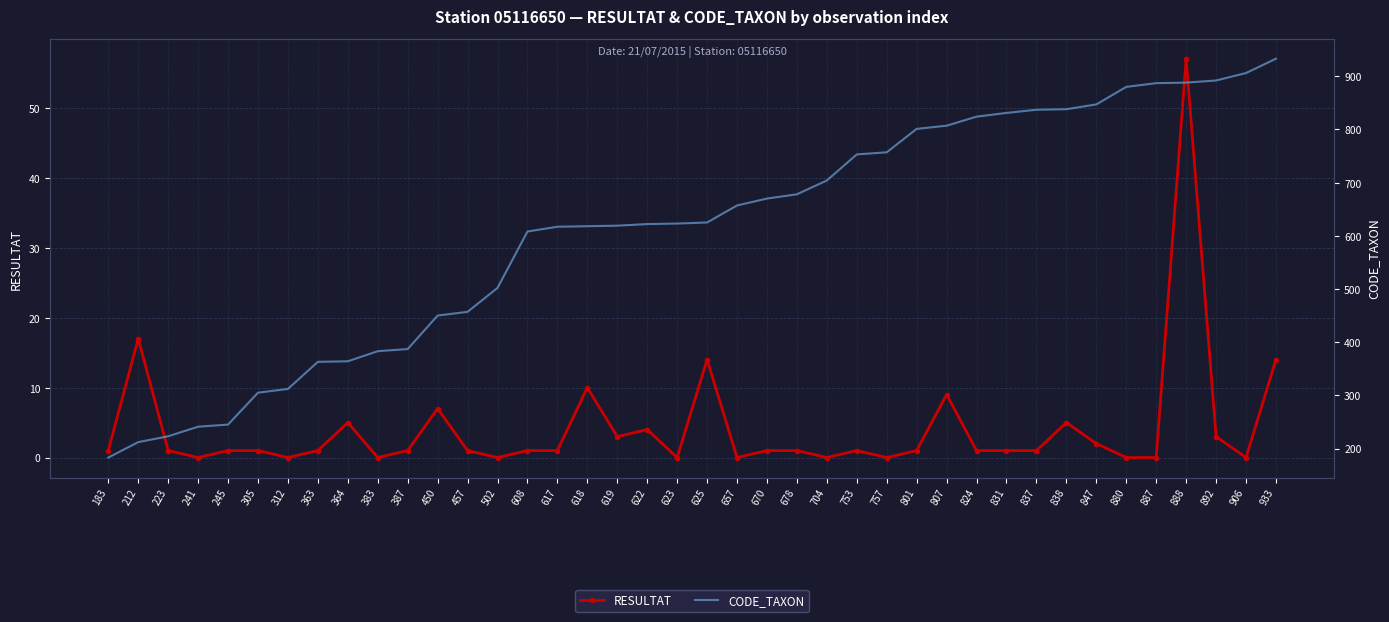

Is it true that RESULTAT equals 9 at 807?

True